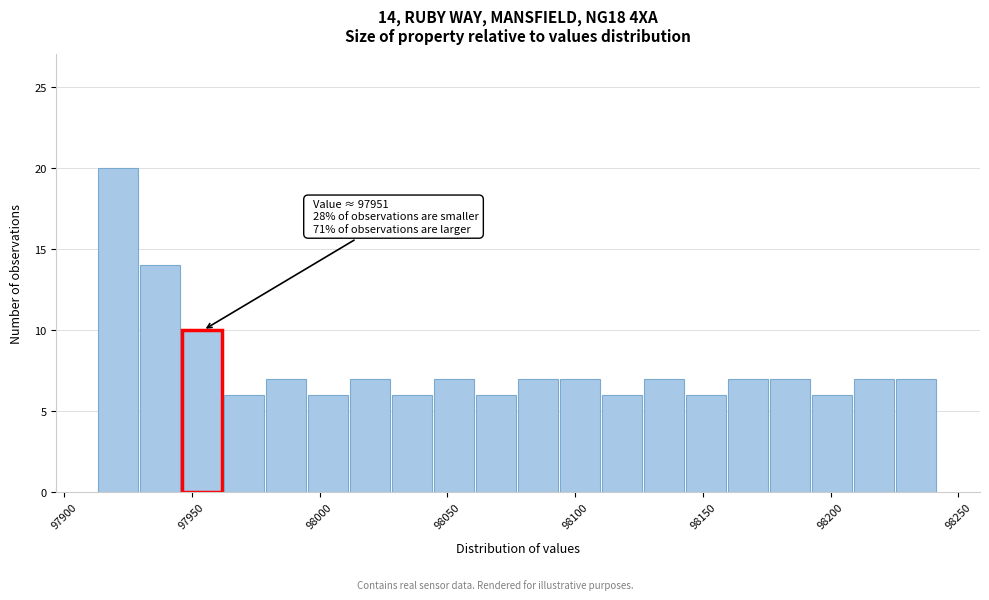

Around what value on the x-axis is the tallest bar? Give the approximate position of its centre, as read against the axis.

97920